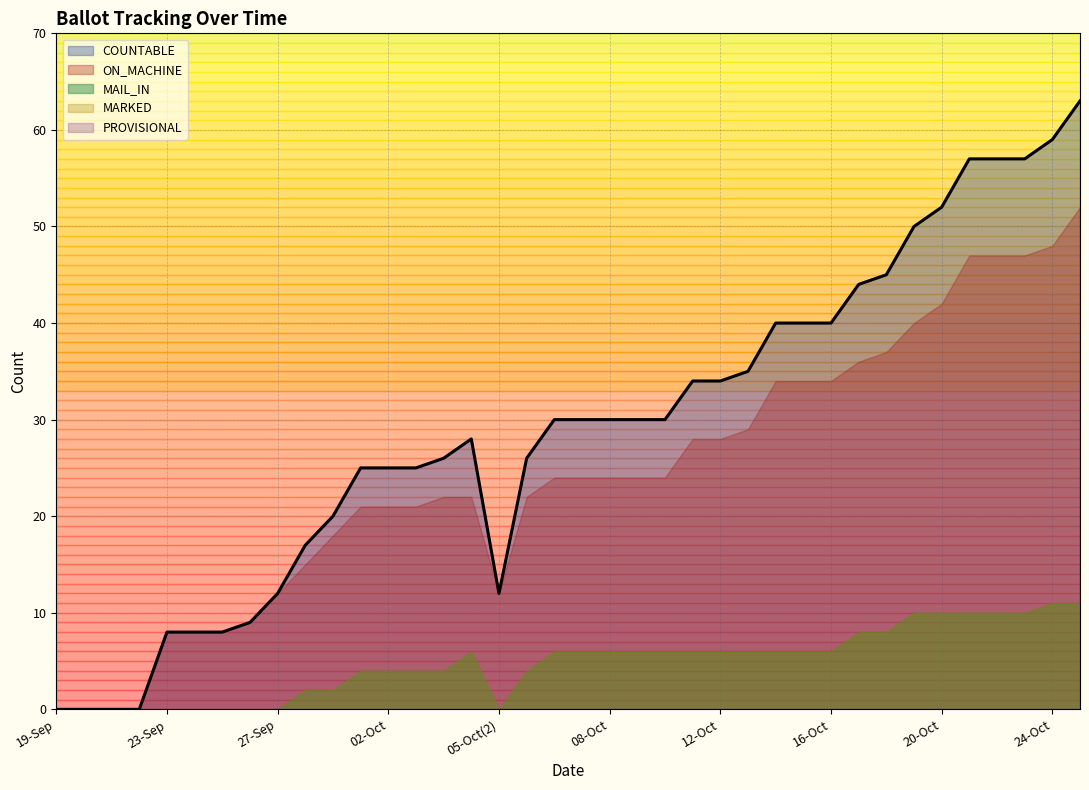

What is the difference between the second highest and minimum values in the MAIL_IN series?

10